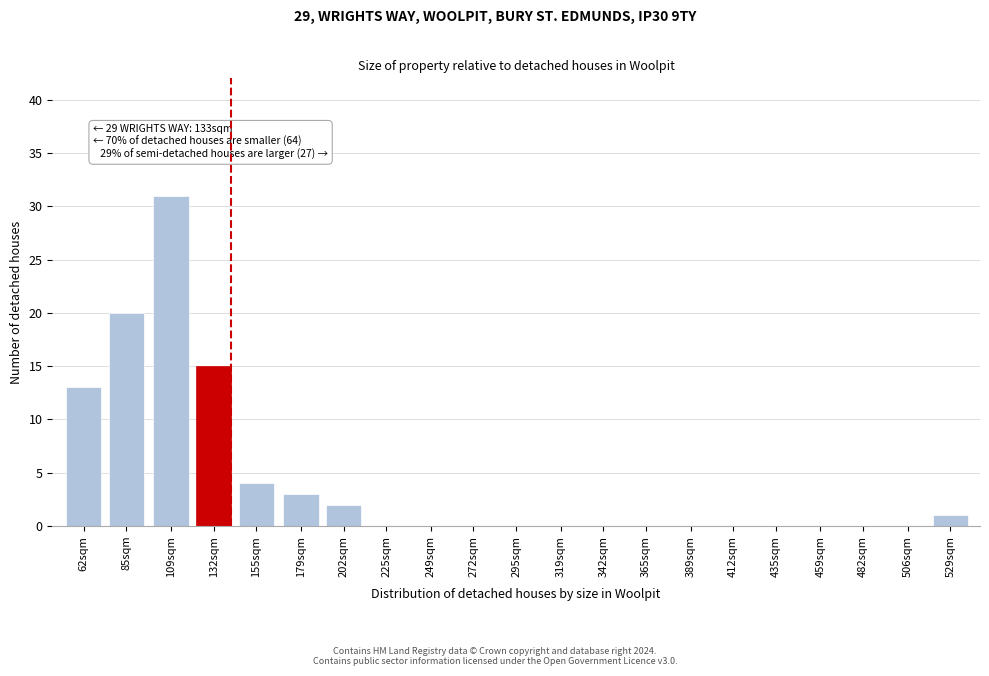

Reading right to left, list all the values displayed in this chart.

529sqm=1	506sqm=0	482sqm=0	459sqm=0	435sqm=0	412sqm=0	389sqm=0	365sqm=0	342sqm=0	319sqm=0	295sqm=0	272sqm=0	249sqm=0	225sqm=0	202sqm=2	179sqm=3	155sqm=4	132sqm=15	109sqm=31	85sqm=20	62sqm=13